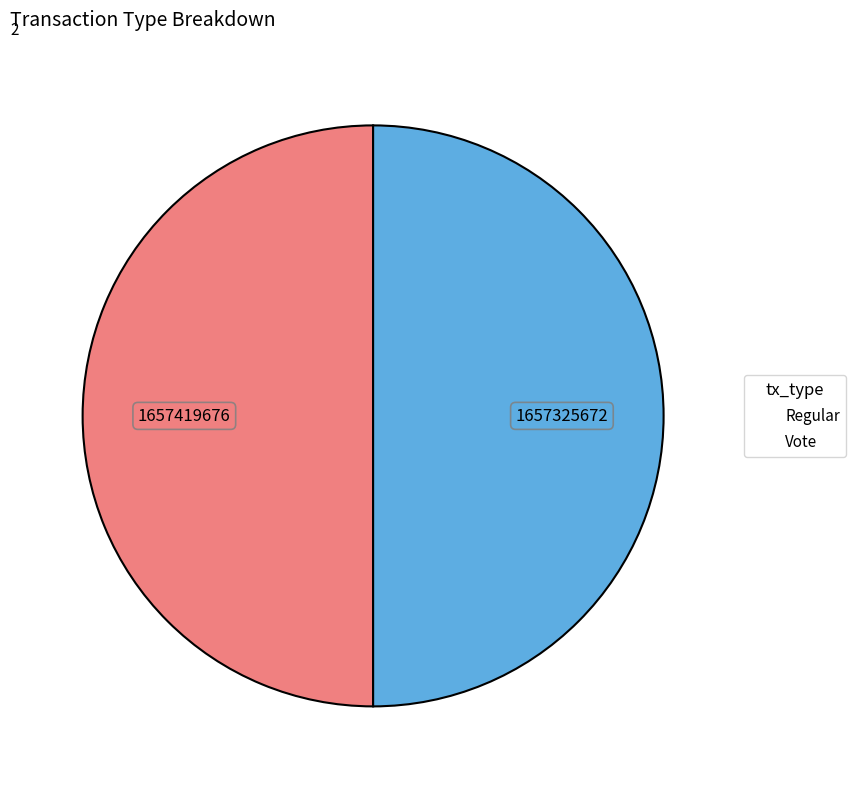

How many segments does this pie chart have?

2